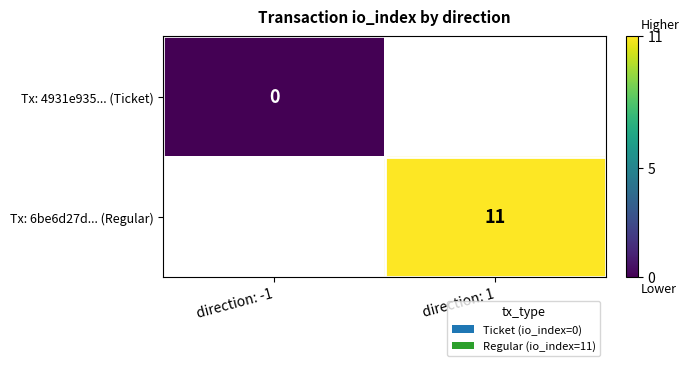

What is the maximum value shown in the chart?

11.0